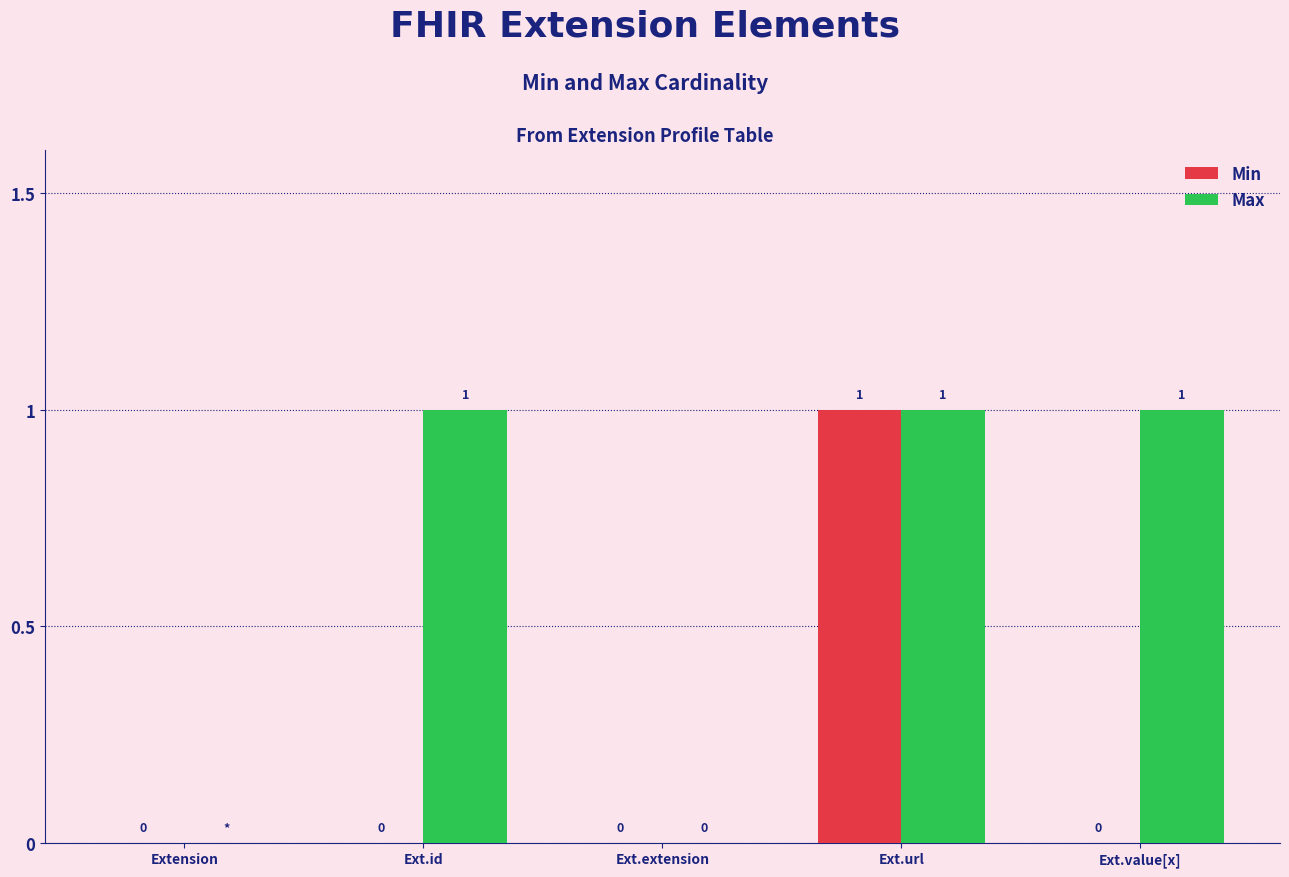

What is the maximum value for Max?

1